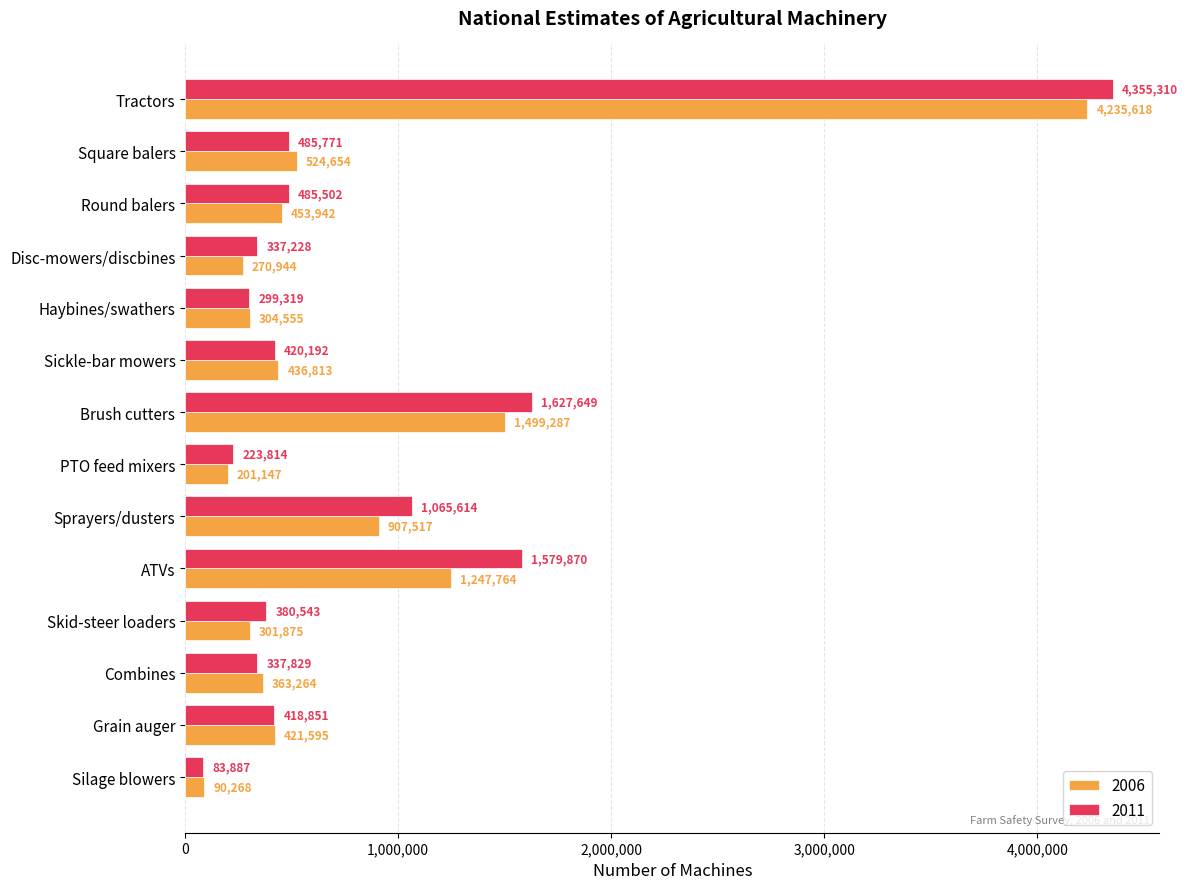

What is the difference between the highest and lowest values at Combines?

25435